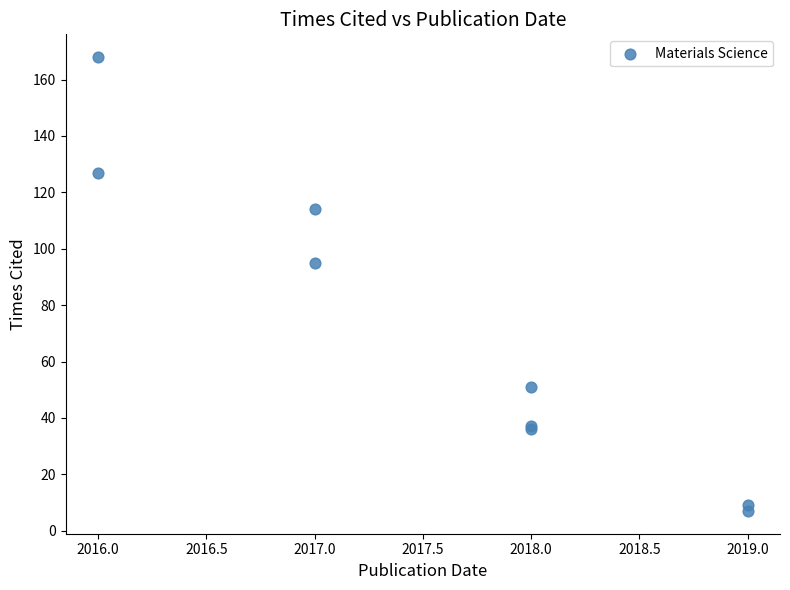

What Y value in the scatter plot is closest to 87?

95